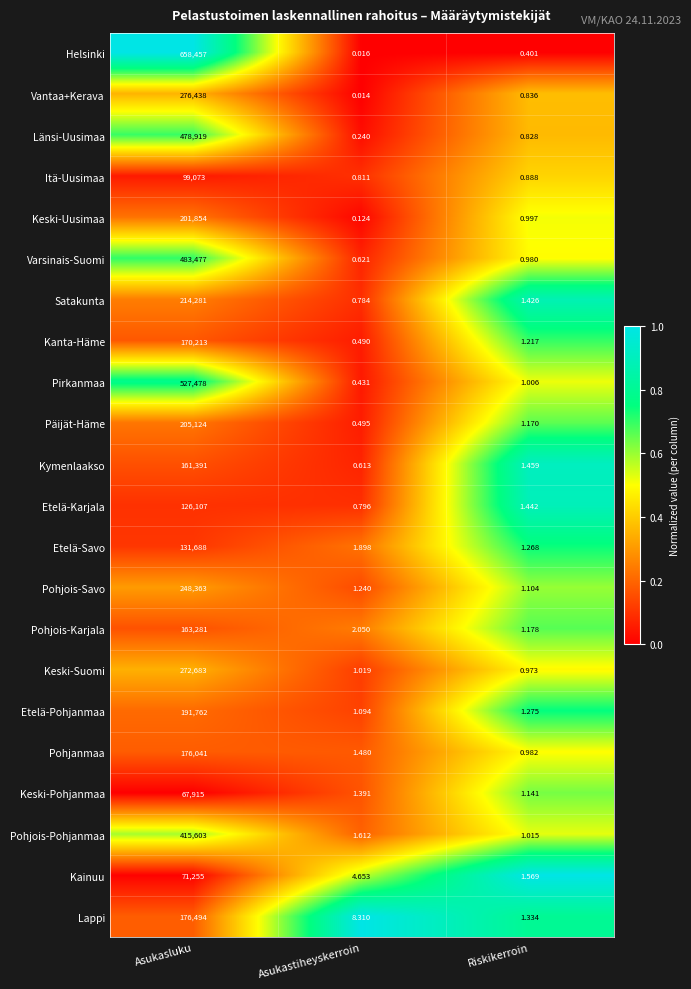

Where is Pirkanmaa nearest to the value 263739?

Riskikerroin